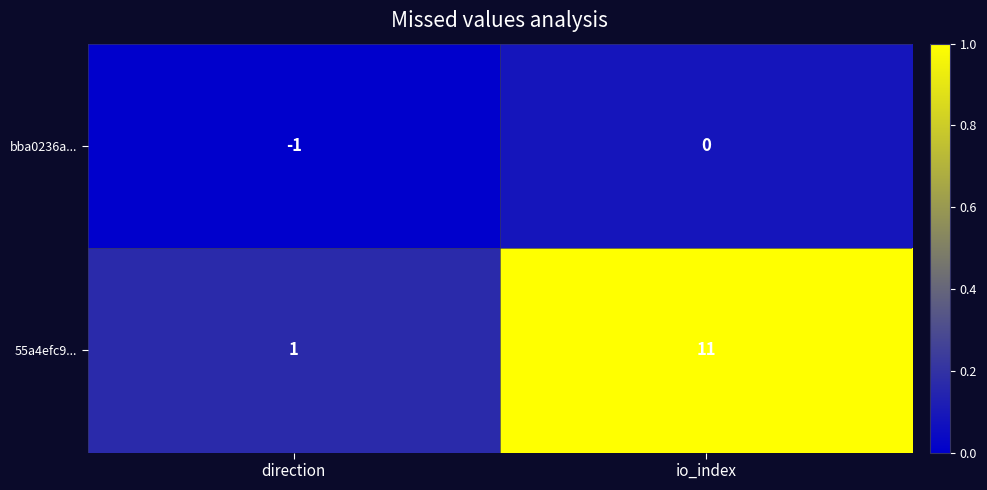

Between direction and io_index, which series saw the biggest shift?

55a4efc9...